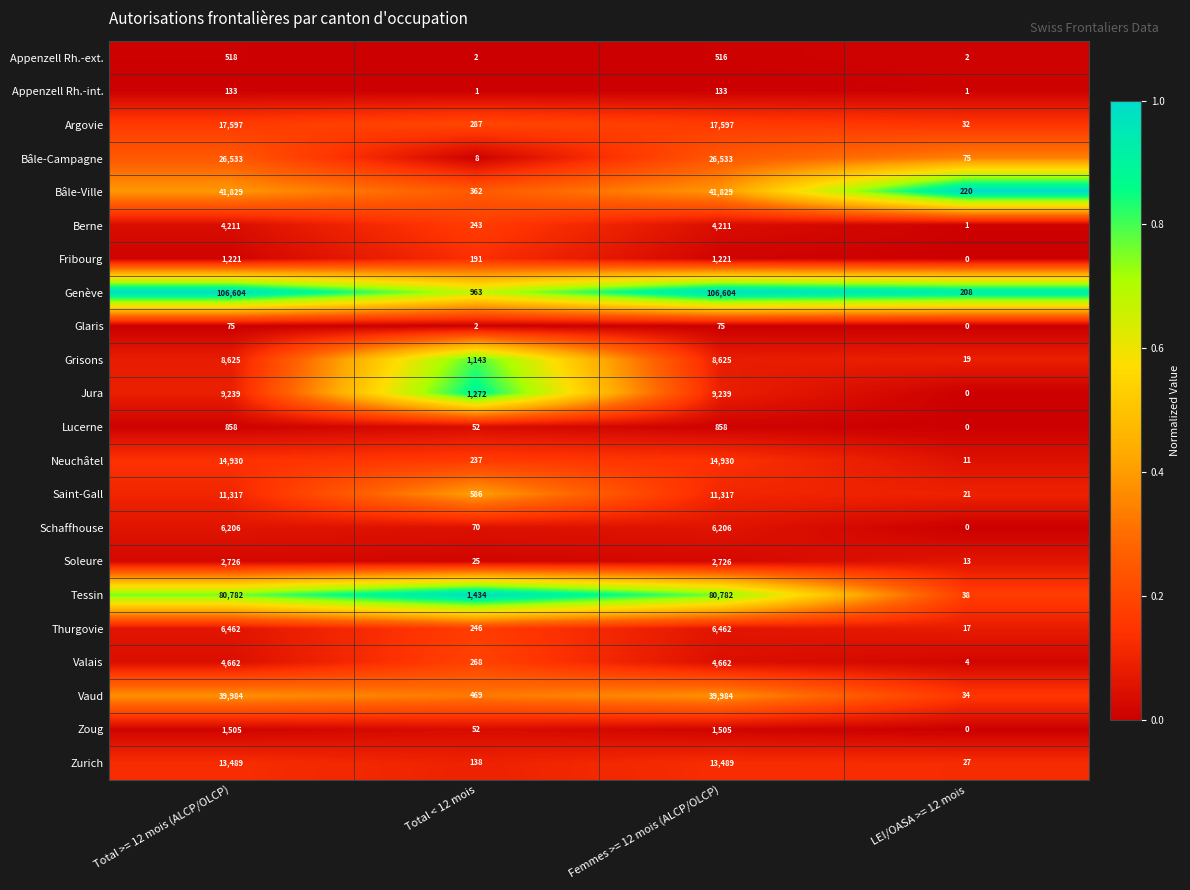

What is the difference between the highest and lowest values at LEI/OASA >= 12 mois?

220